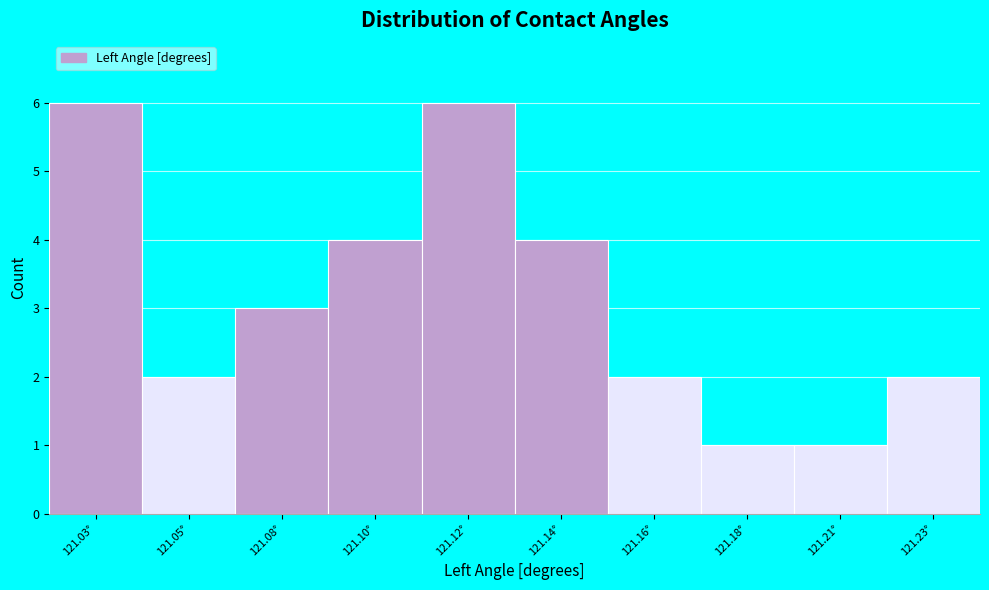

Reading left to right, extract all data points from this chart.

121.03°=6	121.05°=2	121.08°=3	121.10°=4	121.12°=6	121.14°=4	121.16°=2	121.18°=1	121.21°=1	121.23°=2